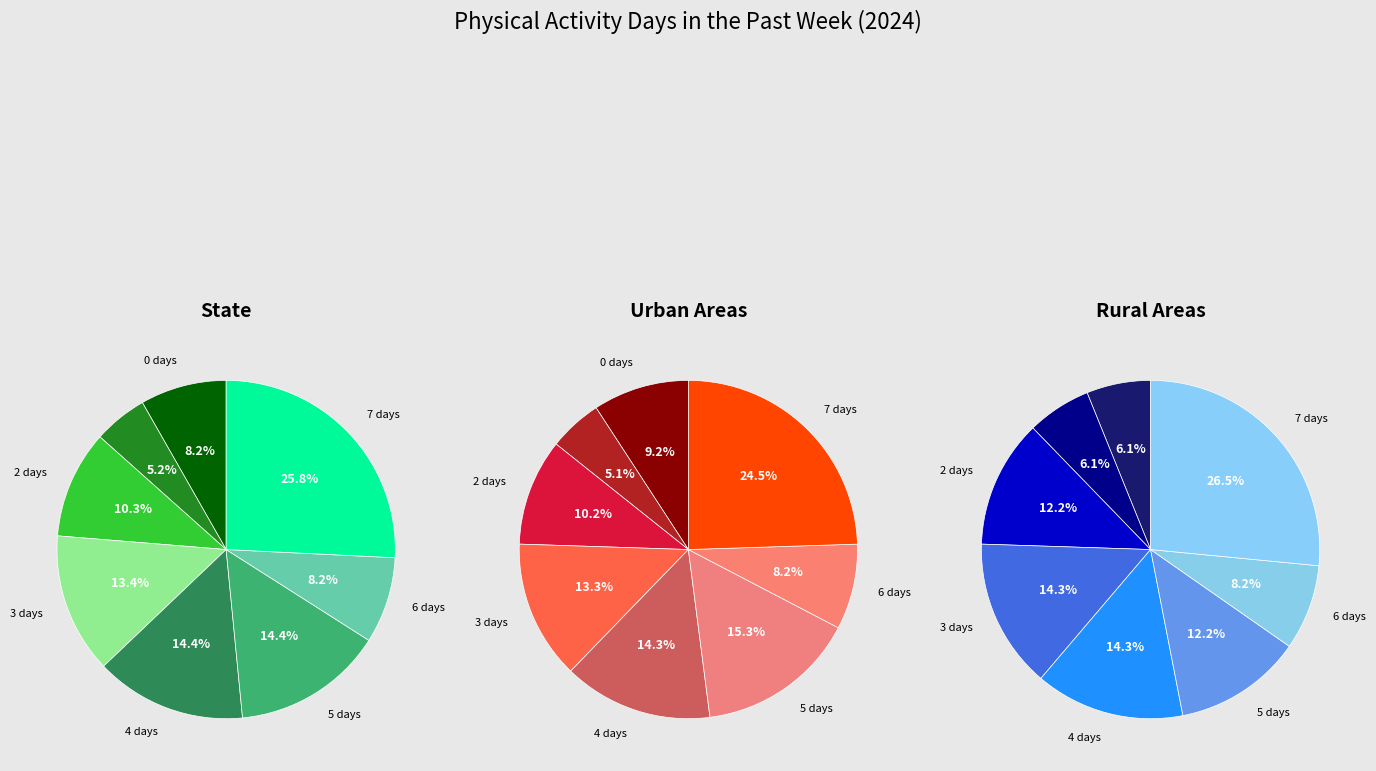

What is the smallest slice in the pie chart?

1 day